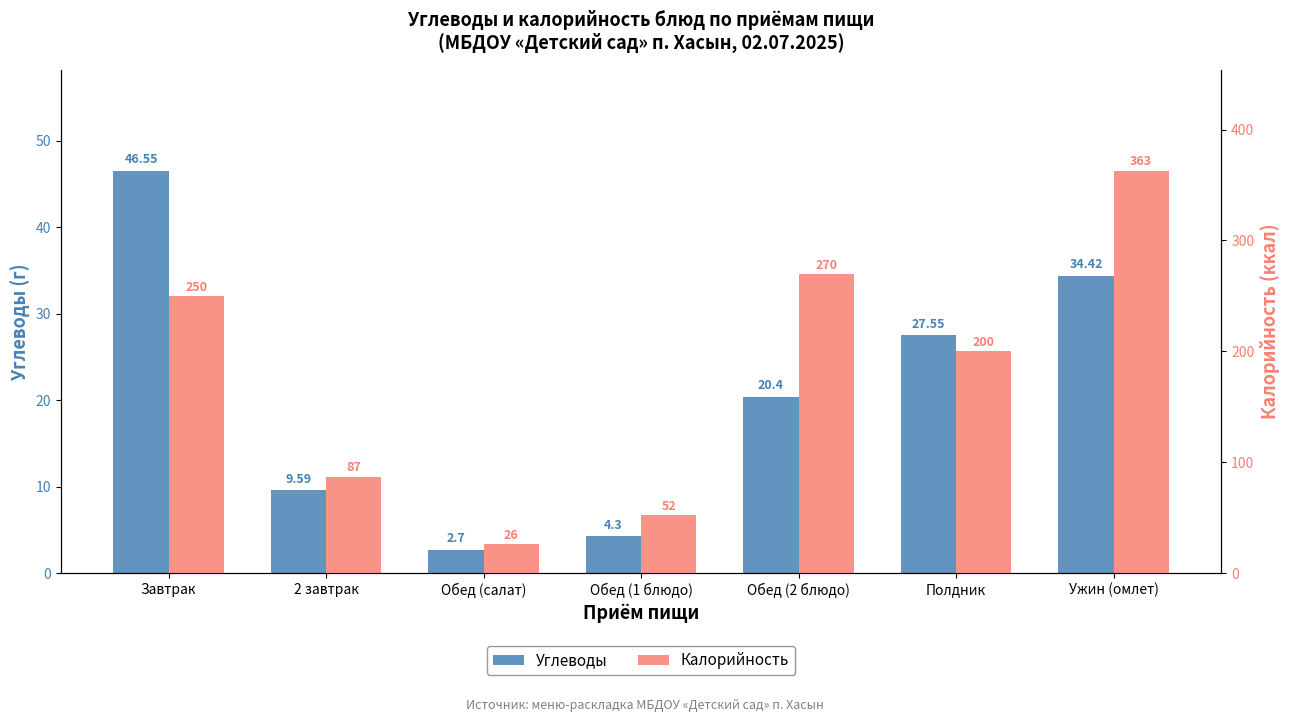

Count the number of categories in the chart.

7